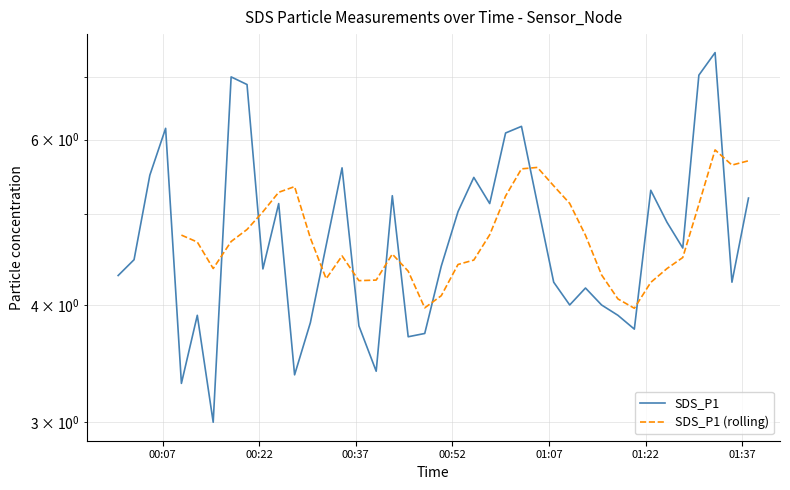

Count the number of values greater than 4.

27